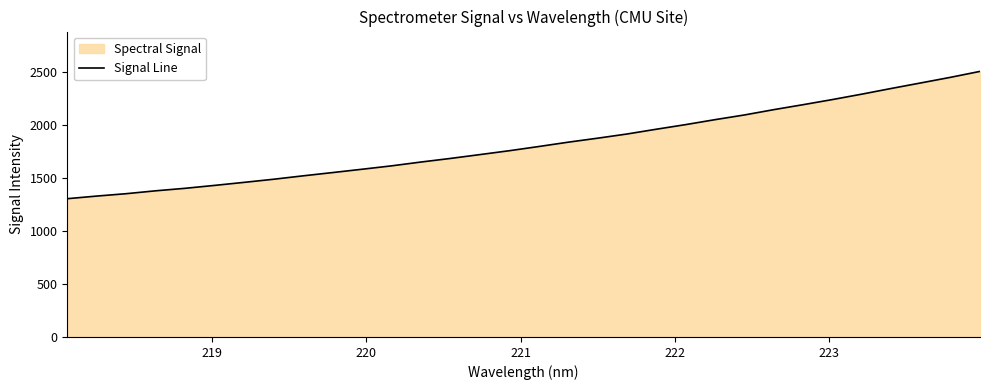

What is the smallest value displayed?

1303.8